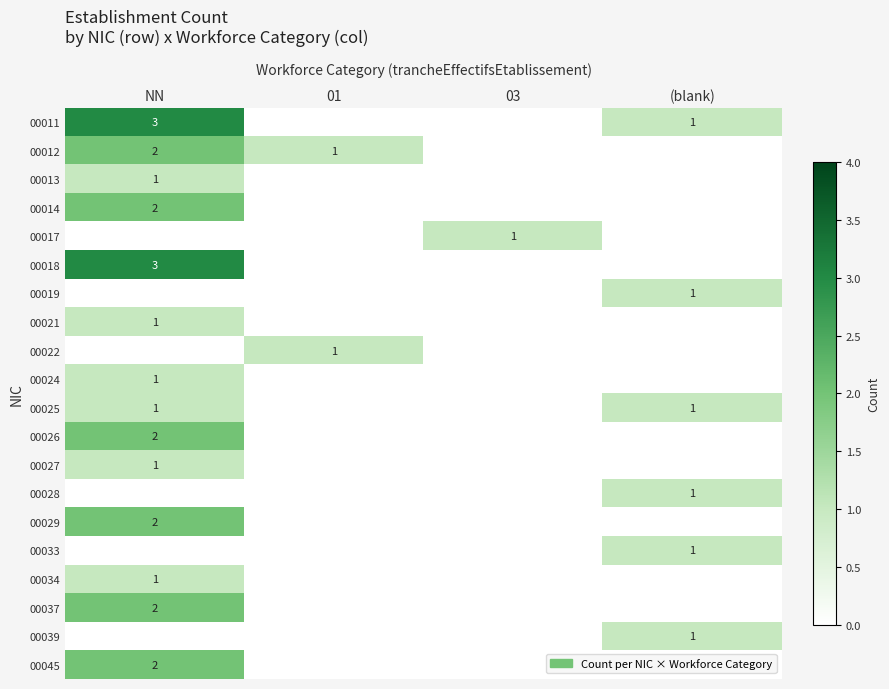

True or false: 00027 has a value of 0 at NN.

False